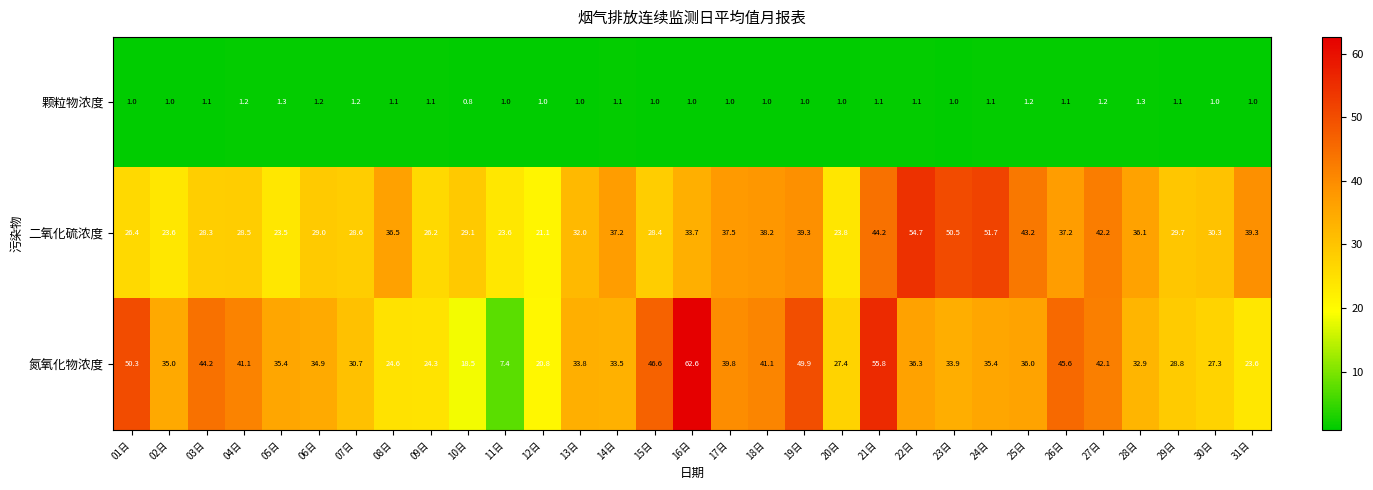

Which category has the lowest value across all series?

10日